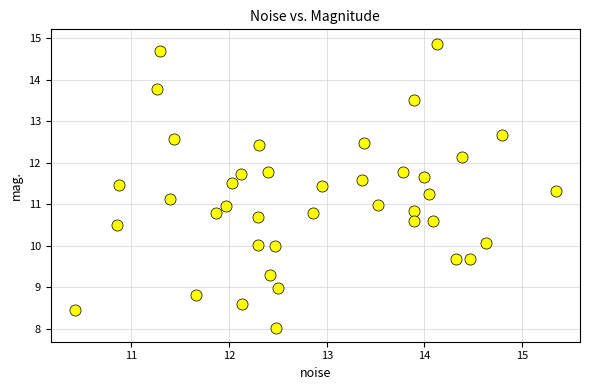

What is the range of X values (max minus min)?

4.9